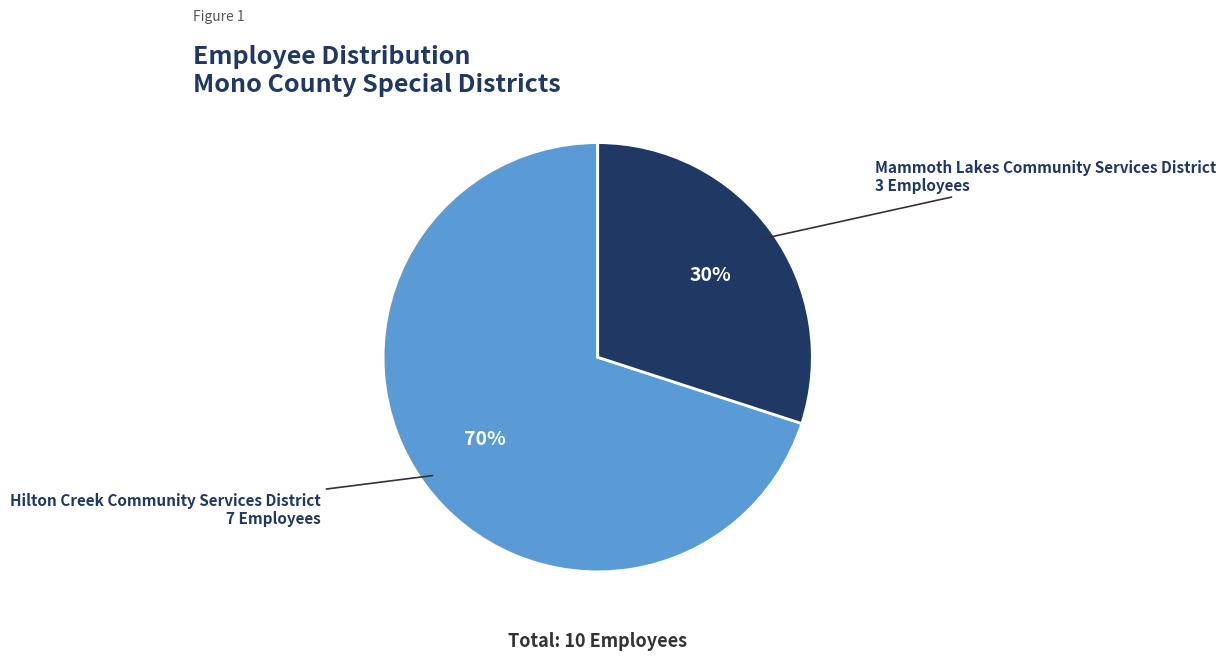

What is the largest slice in the pie chart?

Hilton Creek Community Services District